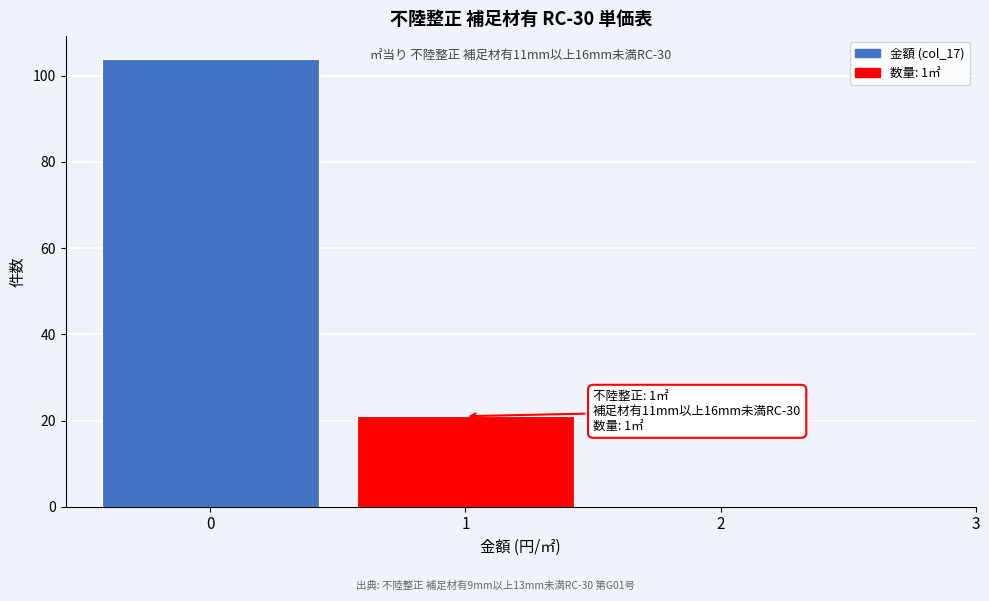

Which range on the x-axis has the tallest bar?

-0.5 to 0.5